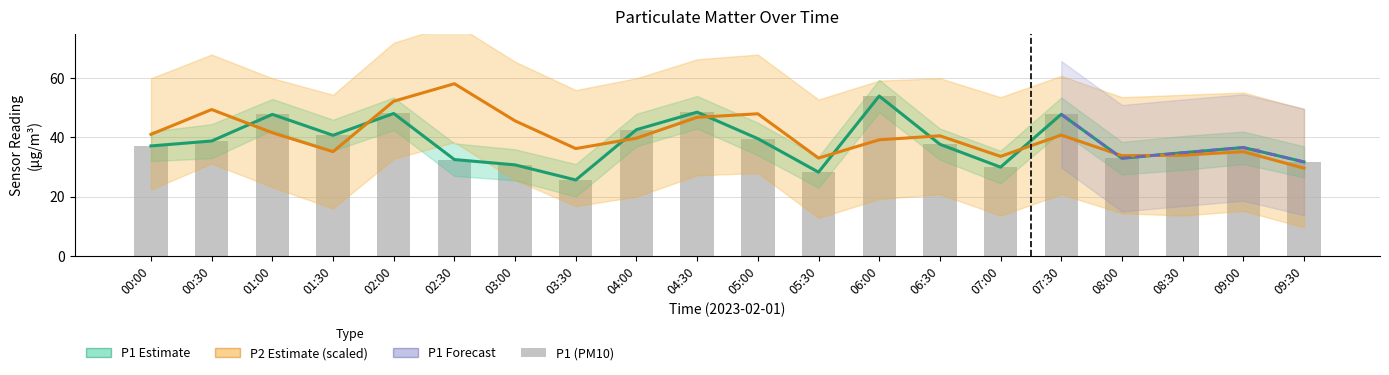

At 09:30, list the series in order from largest to smallest.

P1, P2